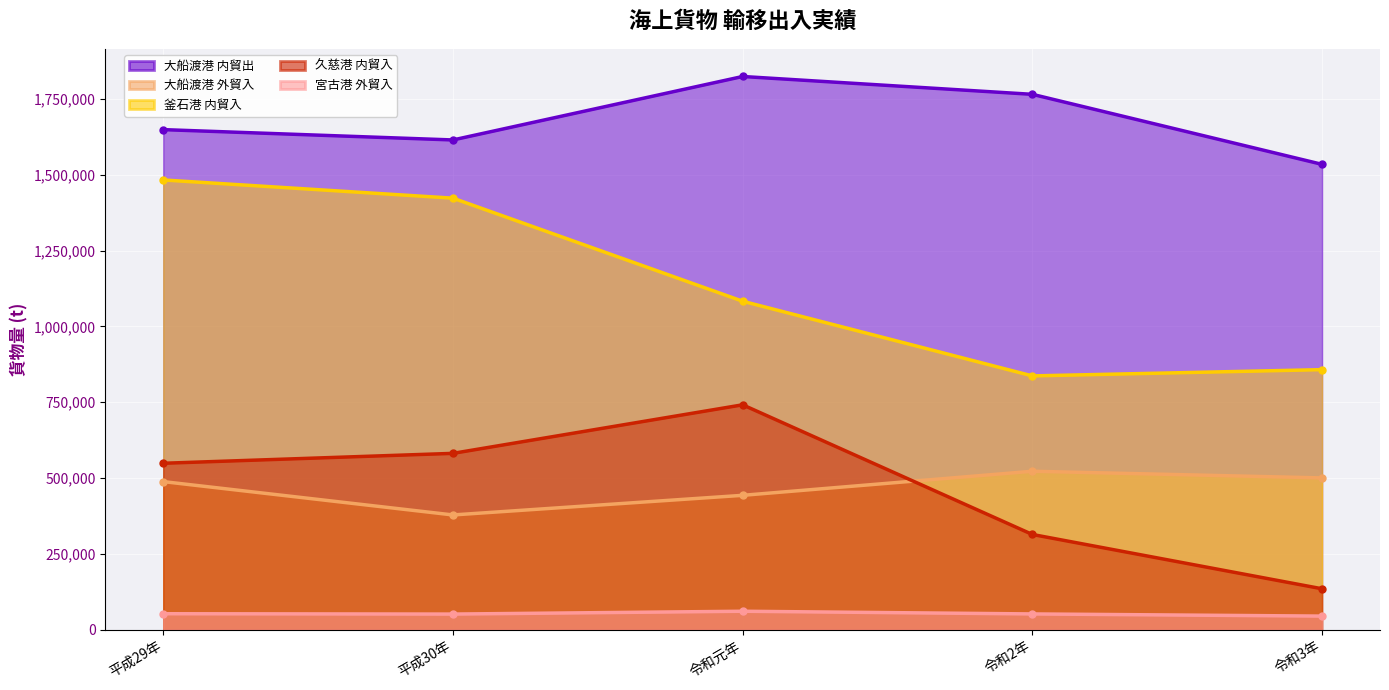

In 宮古港 外貿入, how many points are lower than both neighbors (excluding endpoints)?

1